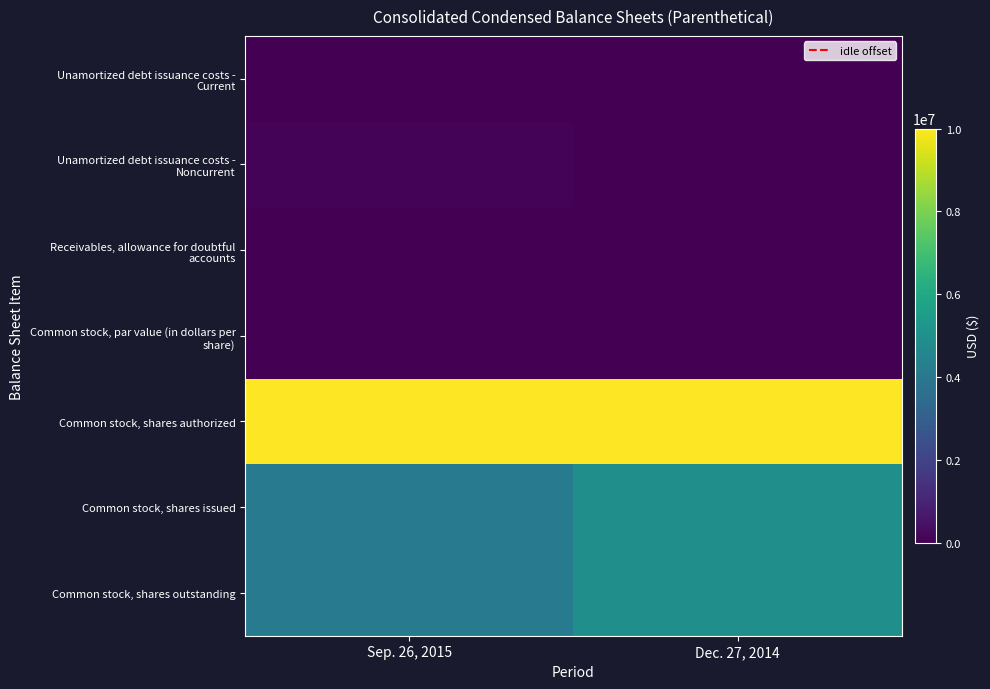

Which series changed the most between Sep. 26, 2015 and Dec. 27, 2014?

Common stock, shares issued